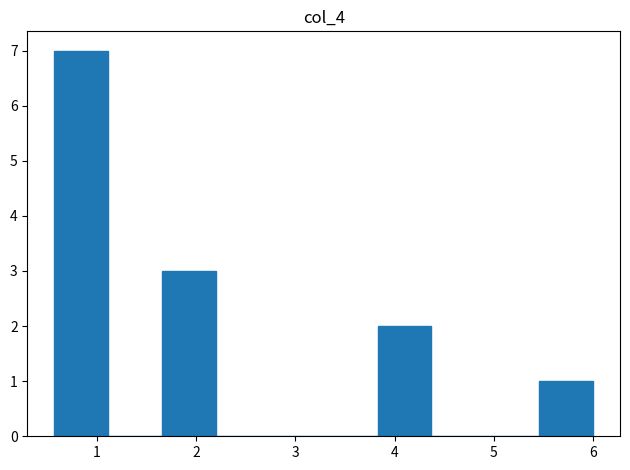

What is the height of the bar covering 3.8 to 4.4 on the x-axis? Neither the bar edges nor the heights are printed on the chart, so give them approximately, as read against the axes.

2